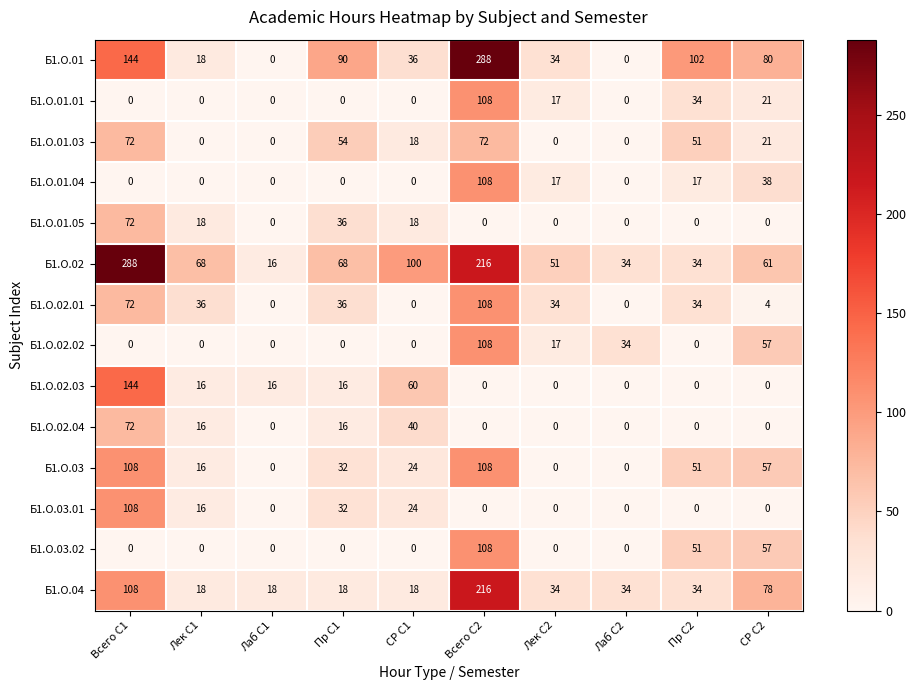

Which category has the highest value in the Б1.О.01.05 series?

Всего С1